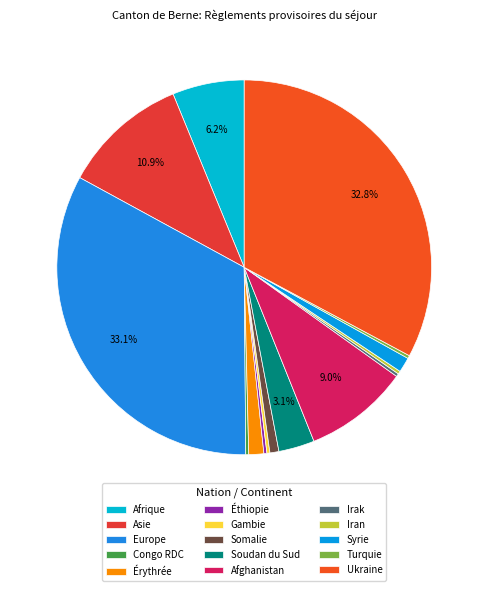

To the nearest percent, what is the combined percentage of Irak and Iran?

1%